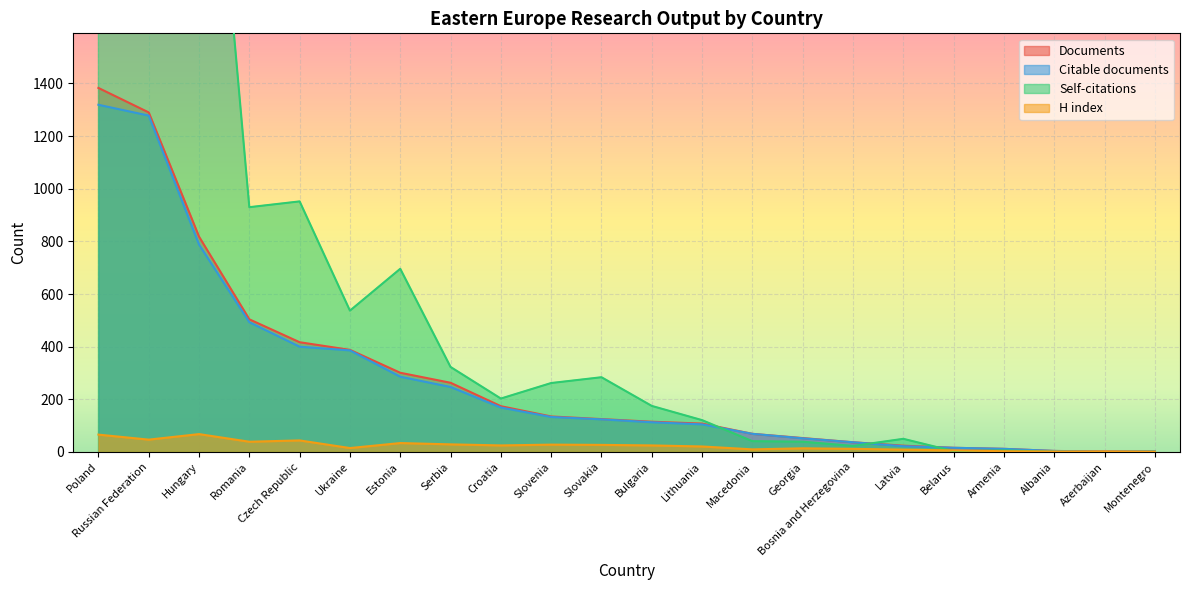

How many distinct data groups are displayed?

4